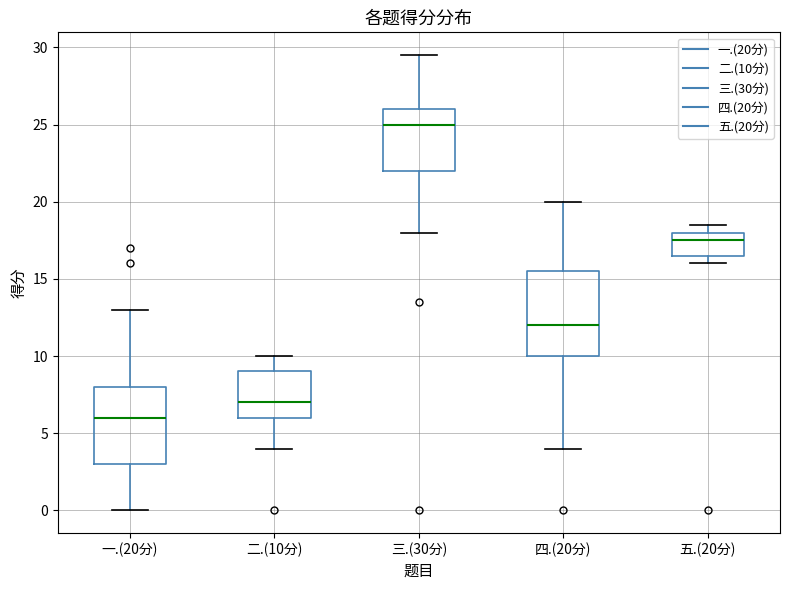

Where does the median line of the box for 四.(20分) sit on the y-axis? The values are not printed on the chart, so give them approximately, as read against the axis.

12.0